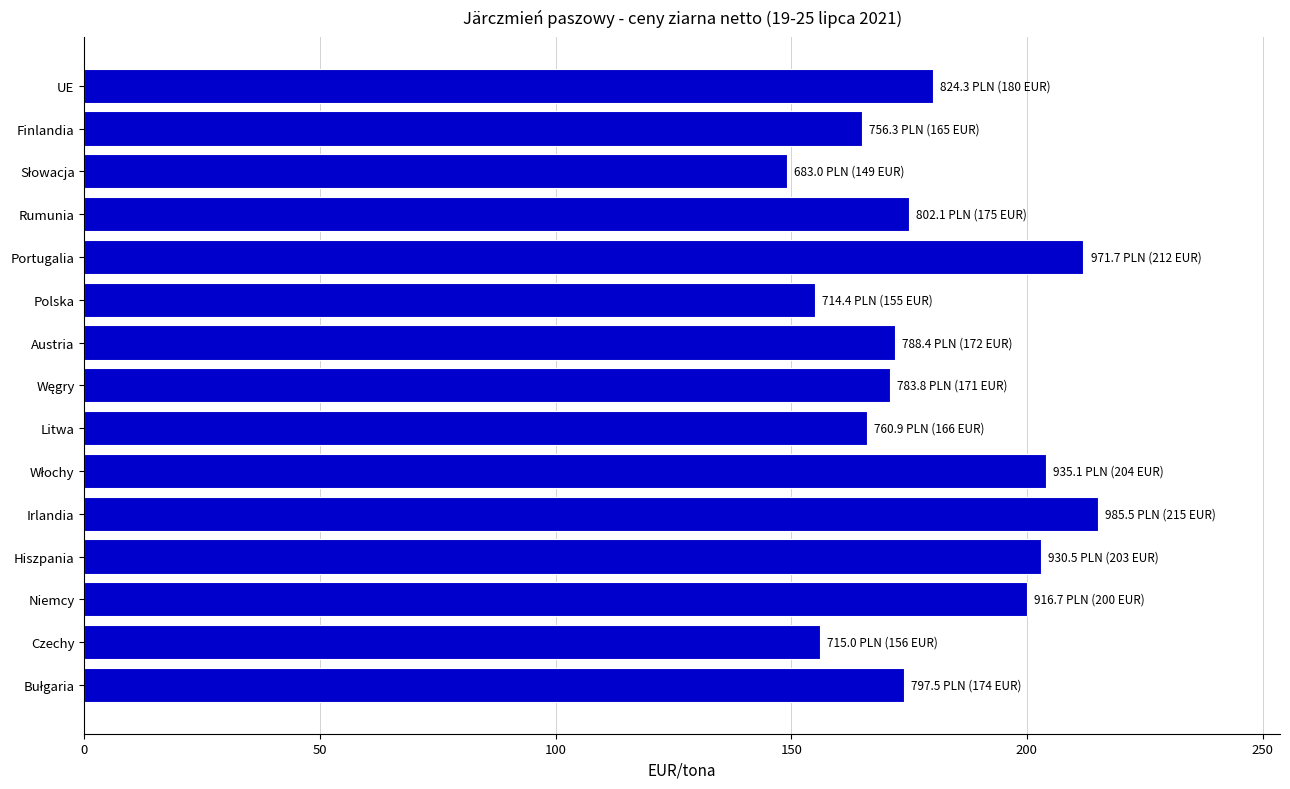

True or false: the data shows 215 at Irlandia.

True